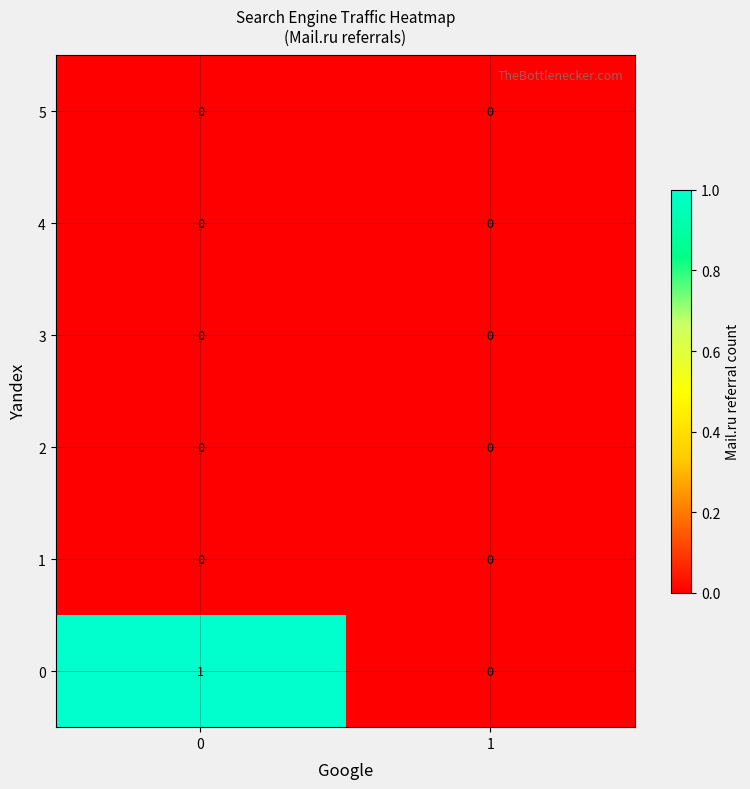

Which series has the largest total across all categories?

0